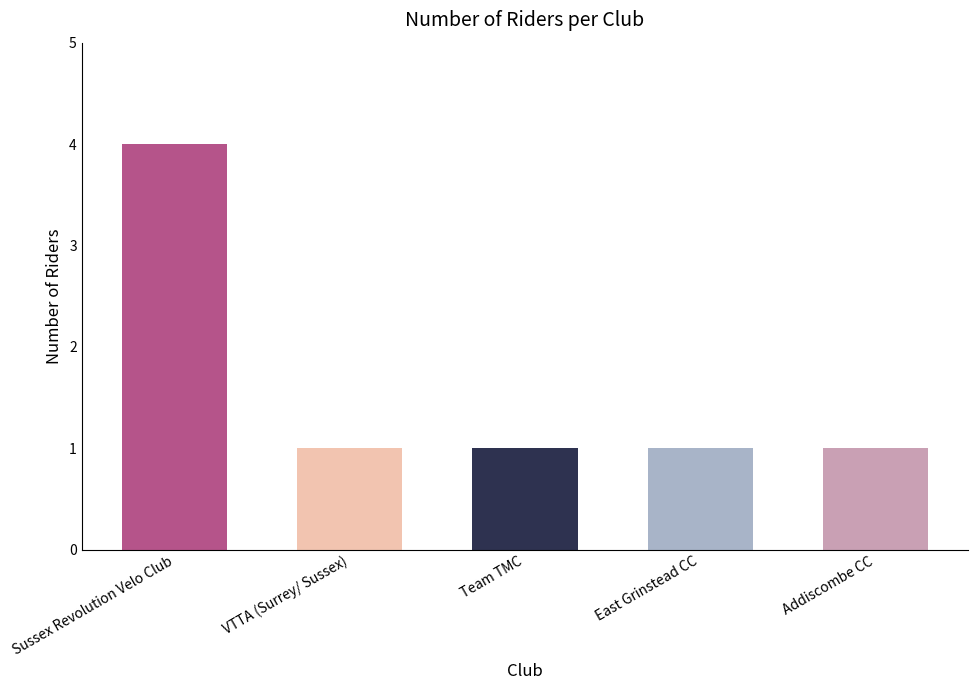

Which label corresponds to the largest value in the chart?

Sussex Revolution Velo Club